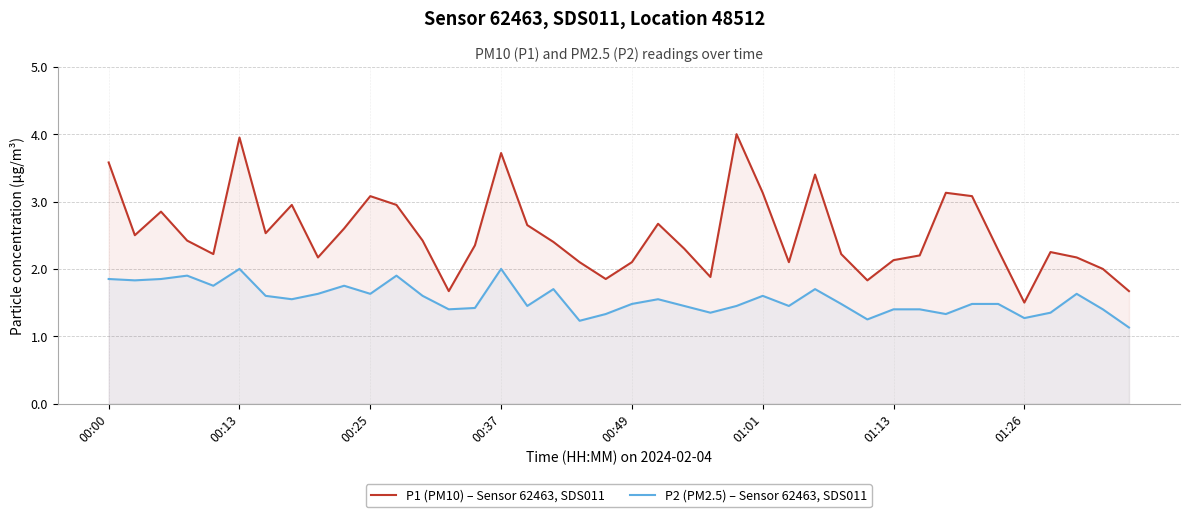

Does the chart display data point markers on the line(s)?

No